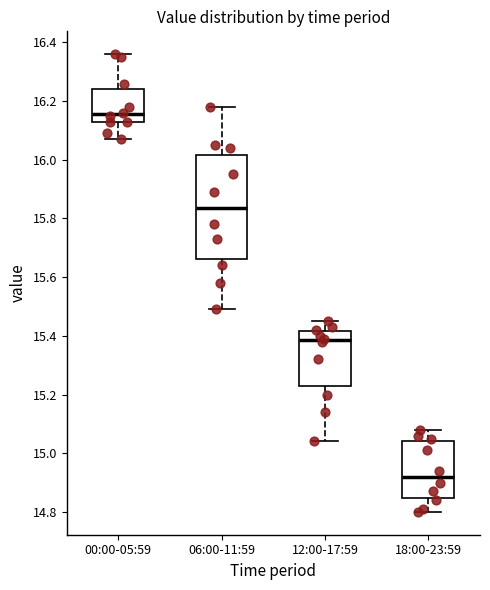

Which box has the lowest median line?

18:00-23:59